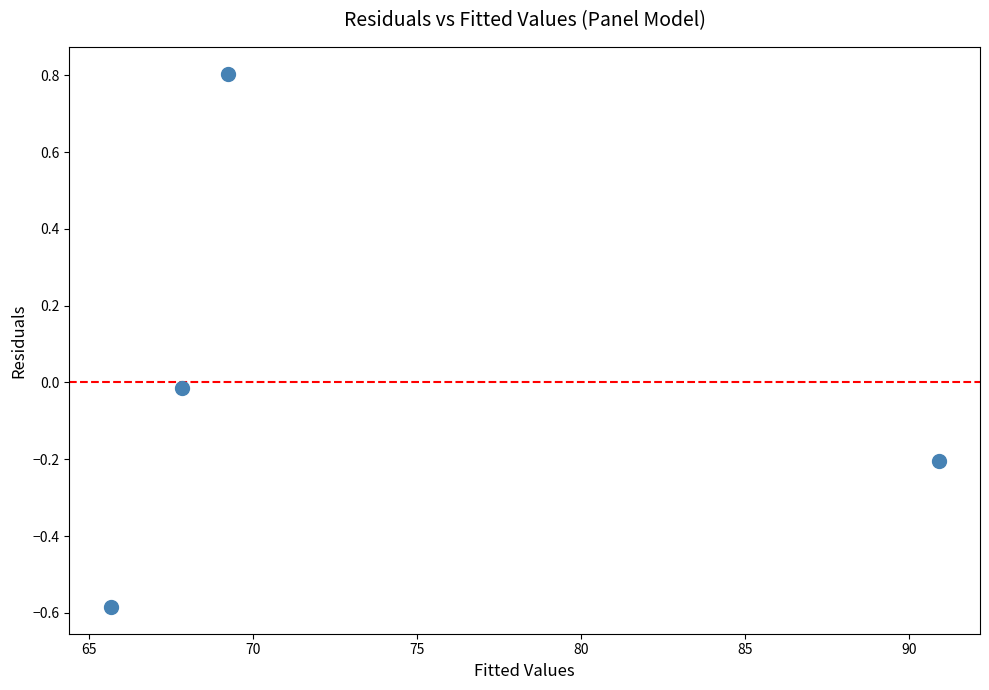

What is the range of Y values (max minus min)?

1.4